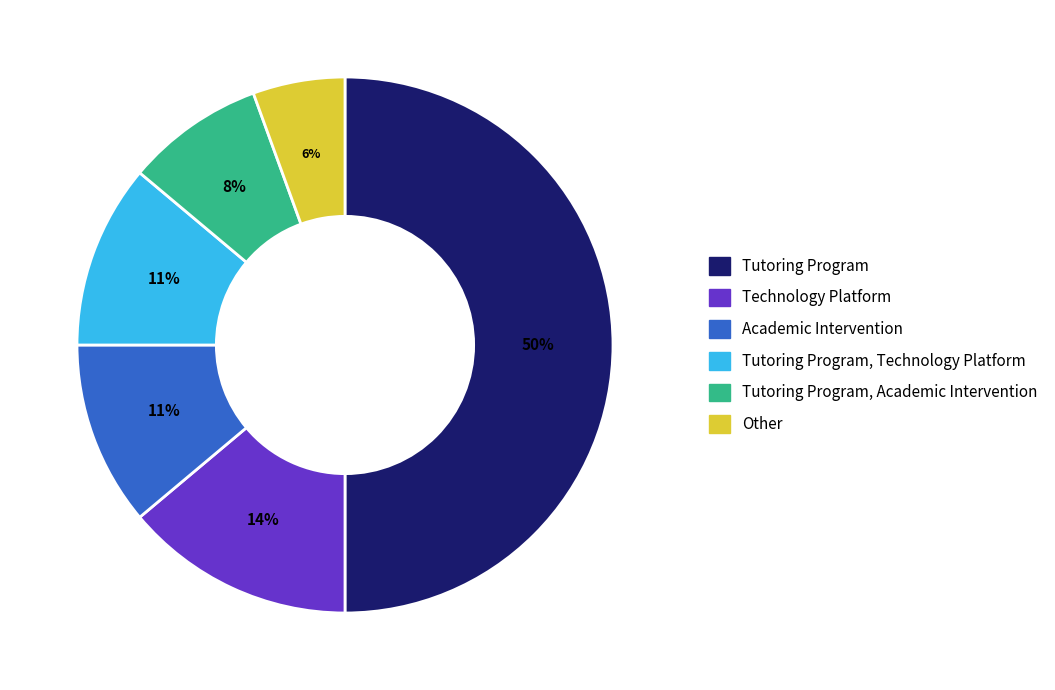

To the nearest percent, what is the difference between the largest and smallest slice percentages?

44%